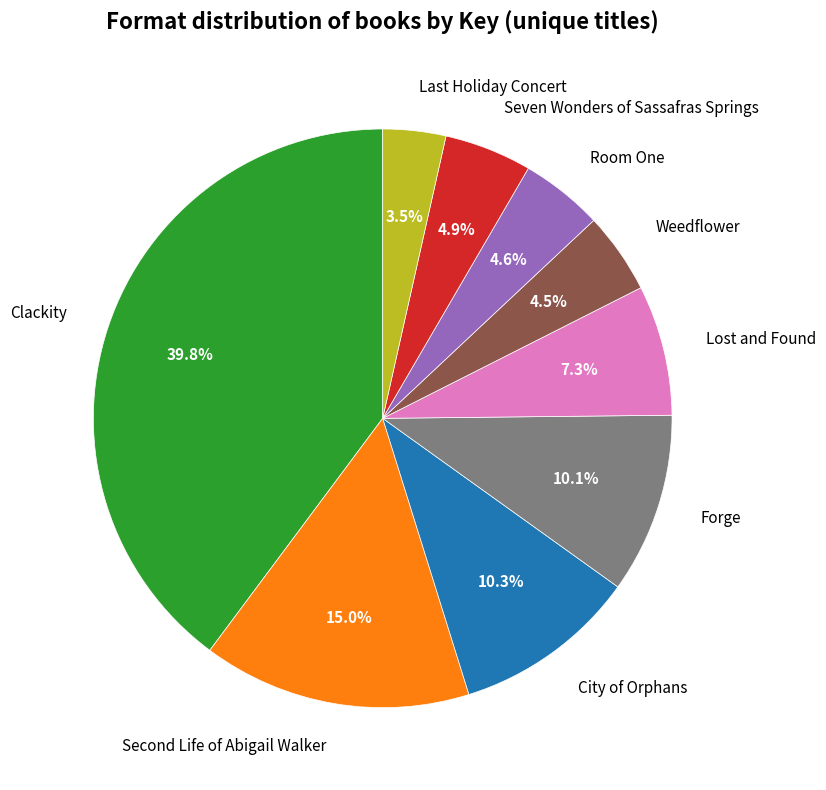

Count the number of slices in the pie.

9